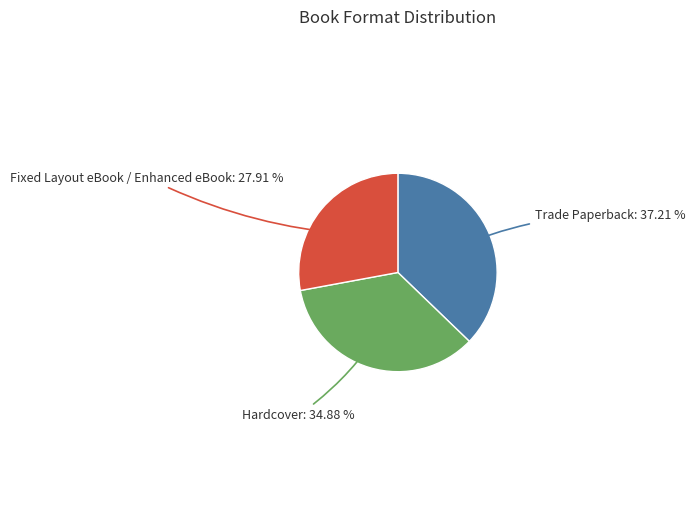

Does any single category account for the majority?

No